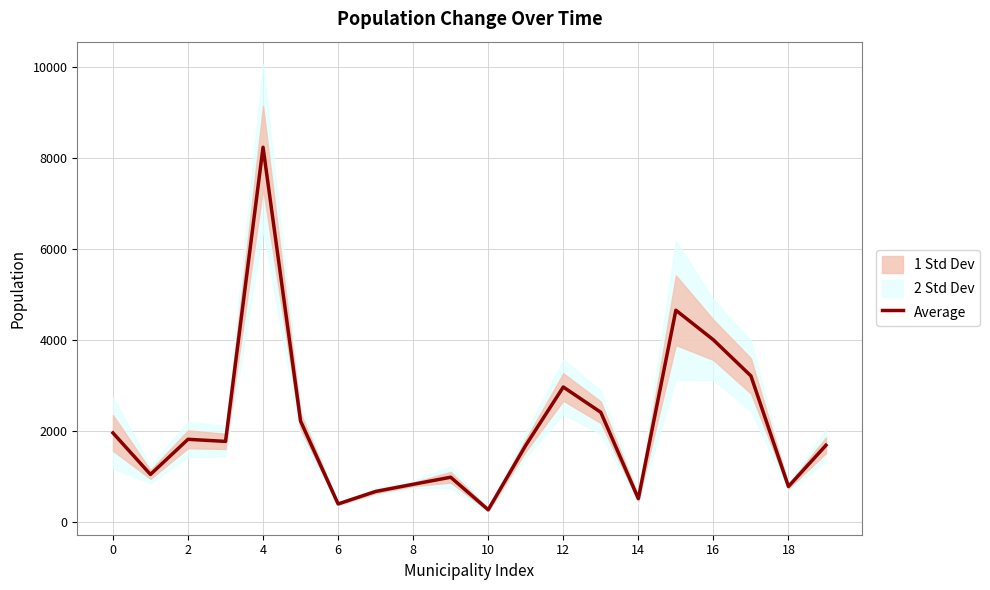

The value of Average at 18 is 788.3. True or false?

True